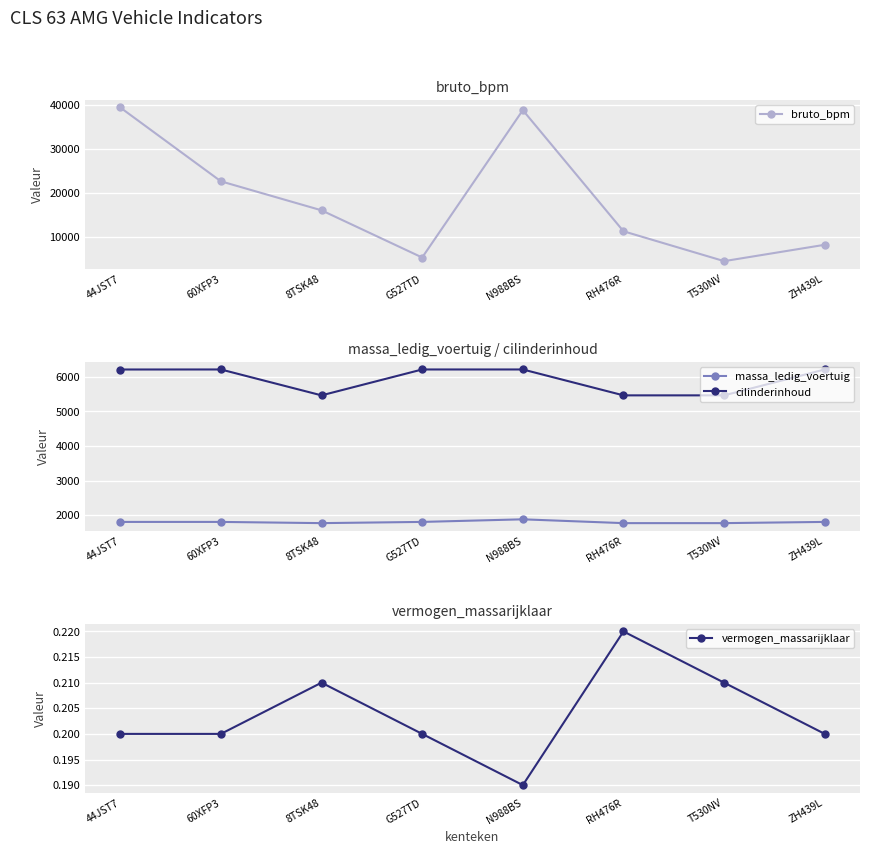

Is it true that vermogen_massarijklaar equals 0.1 at G527TD?

False